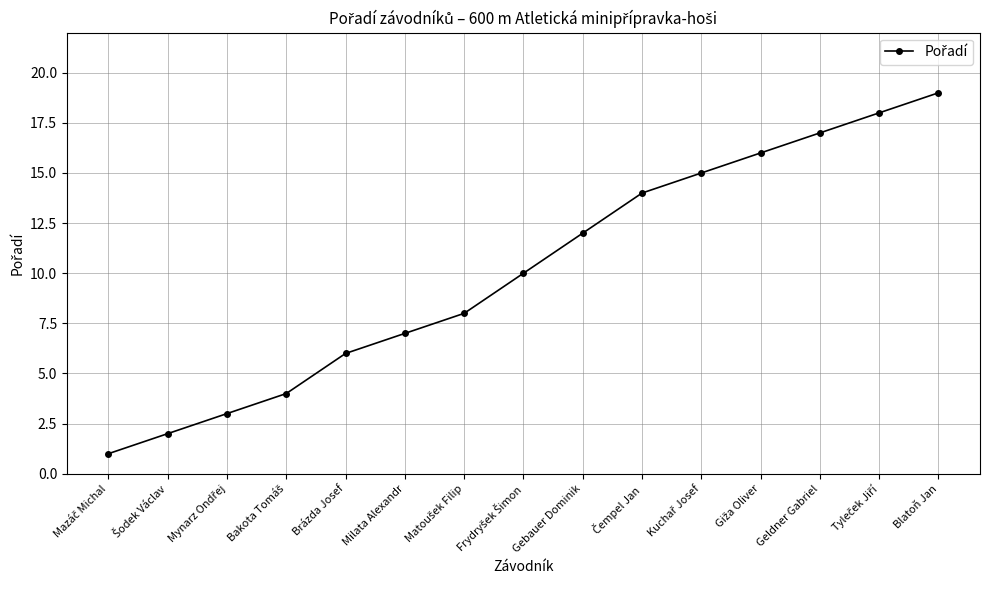

What is the average value?

10